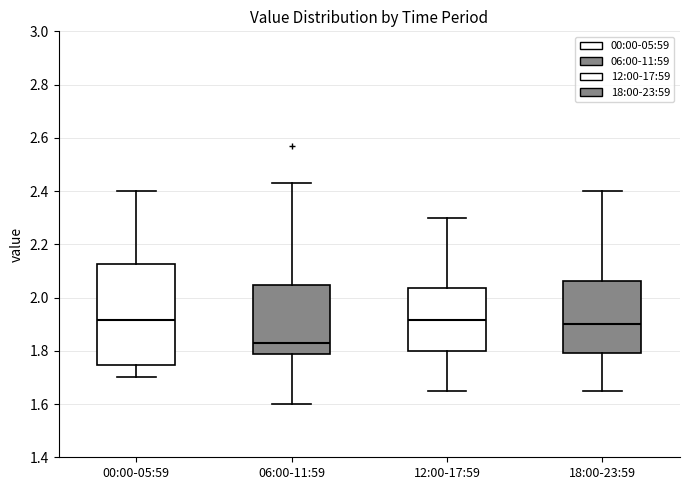

Where is the upper edge of the box for 00:00-05:59 on the y-axis? The values are not printed on the chart, so give them approximately, as read against the axis.

2.12